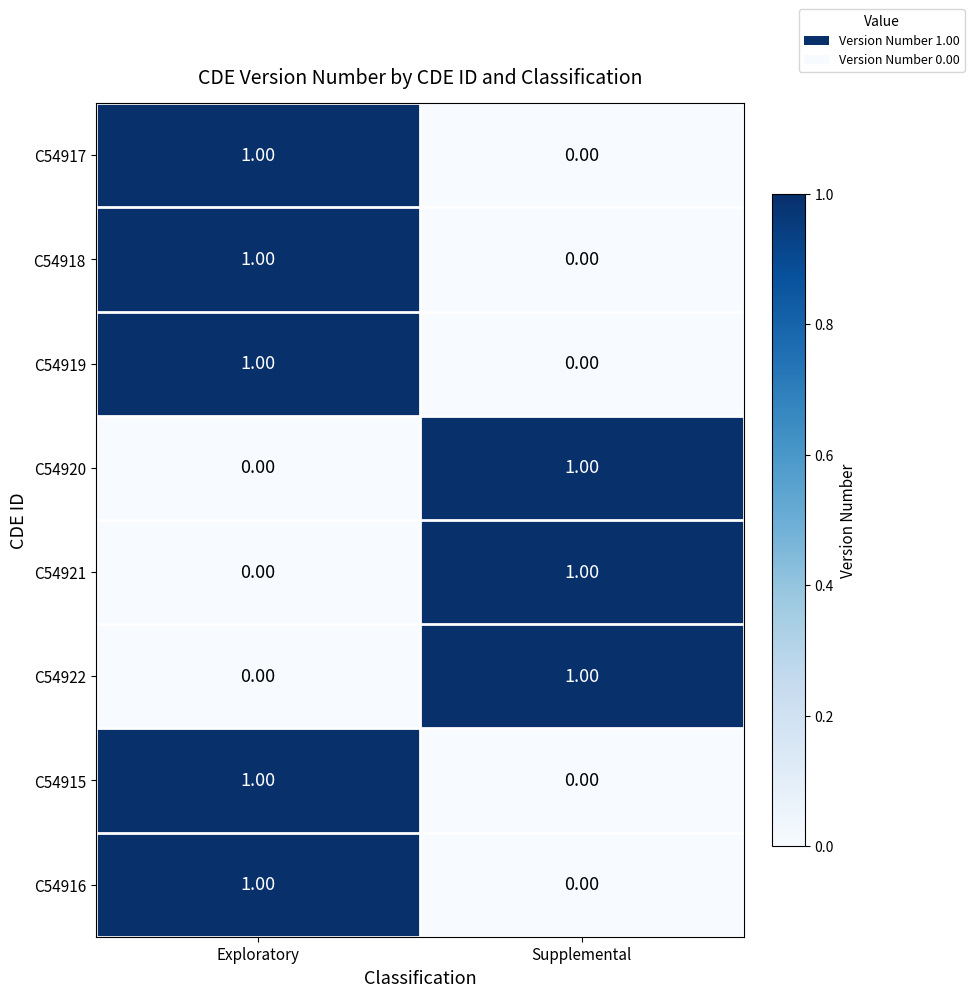

Where is C54917 nearest to the value 0?

Supplemental